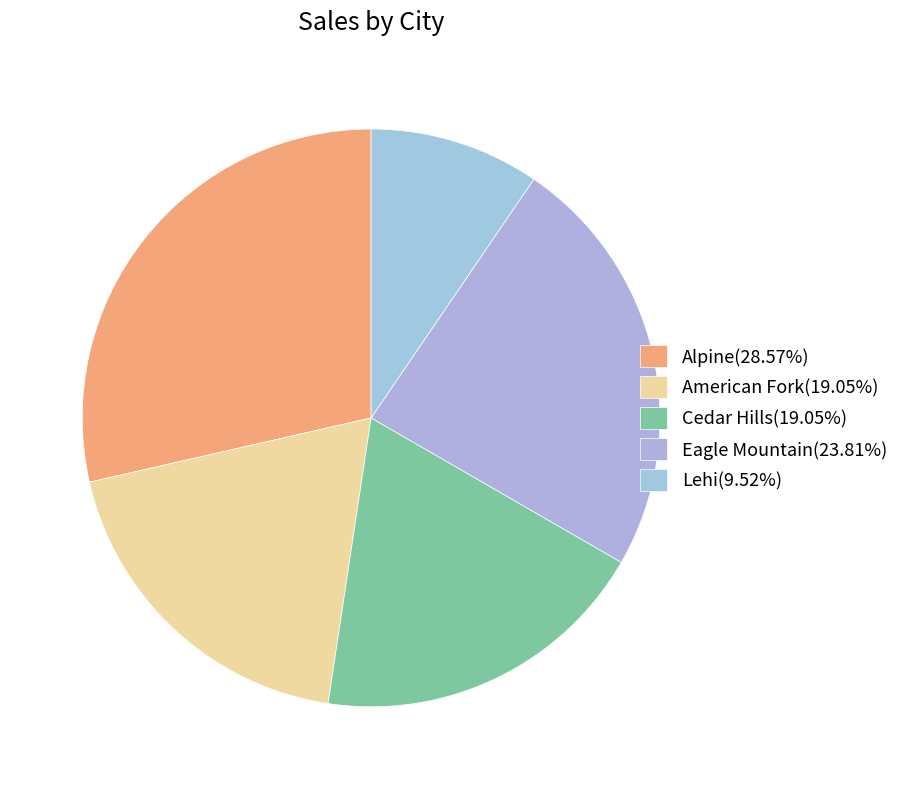

What is the ratio of the value at Cedar Hills to the value at Lehi?

2.0